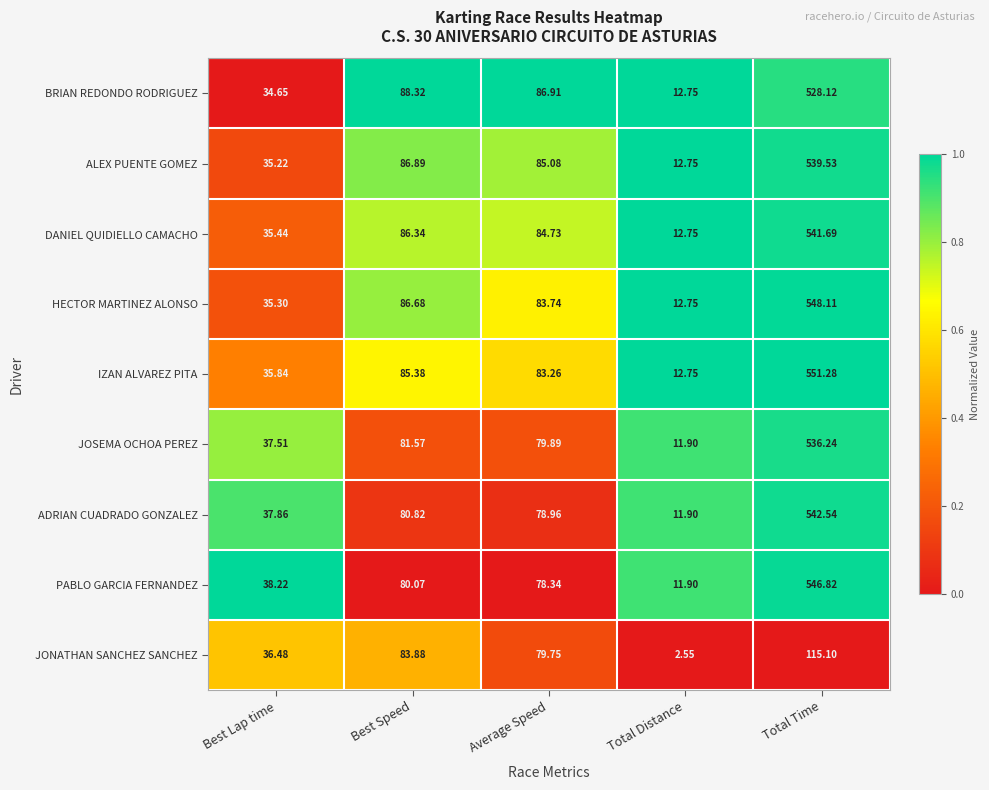

Which series has the largest total across all categories?

IZAN ALVAREZ PITA